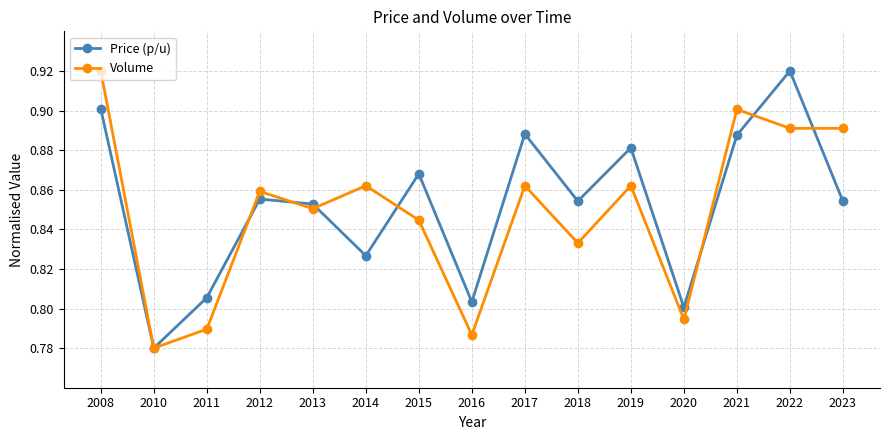

At which label is Volume closest to 0?

2010